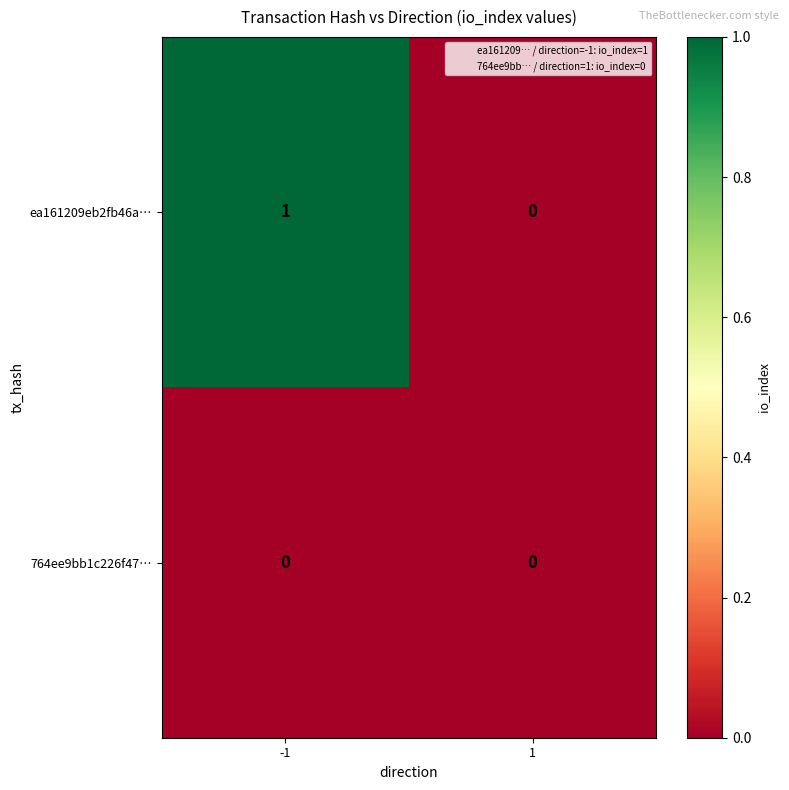

Which series has the largest range (max minus min)?

ea161209eb2fb46a…